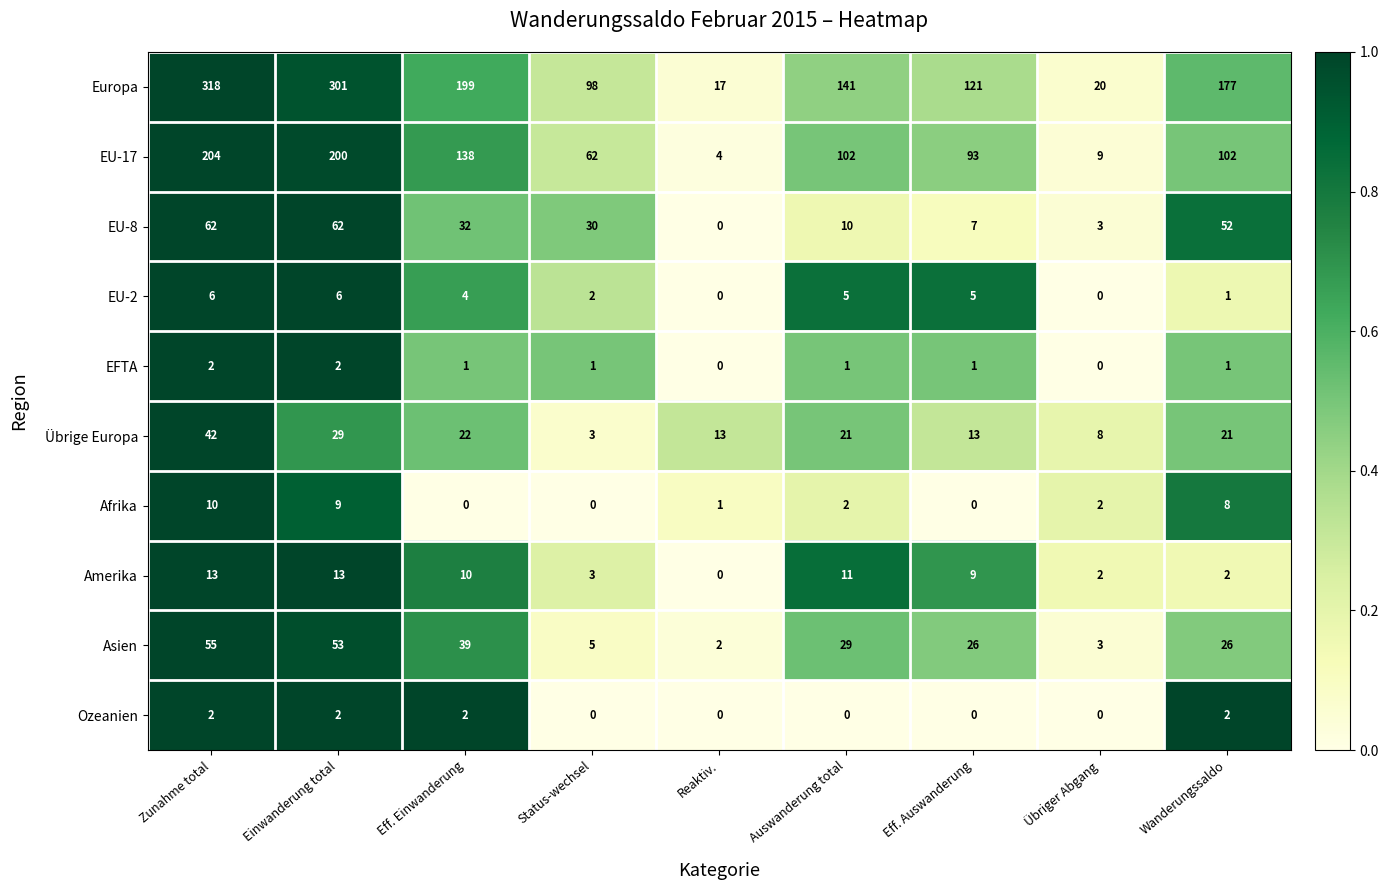

What is the difference between the maximum and minimum values in the Afrika series?

10